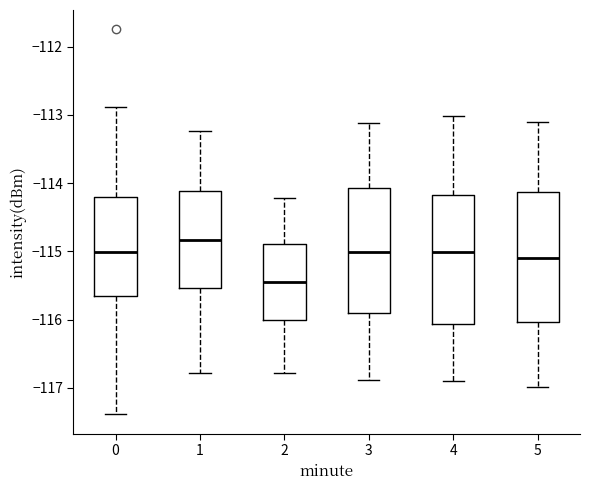

Where does the upper whisker of the box at x = 5 end on the y-axis? The values are not printed on the chart, so give them approximately, as read against the axis.

-113.1